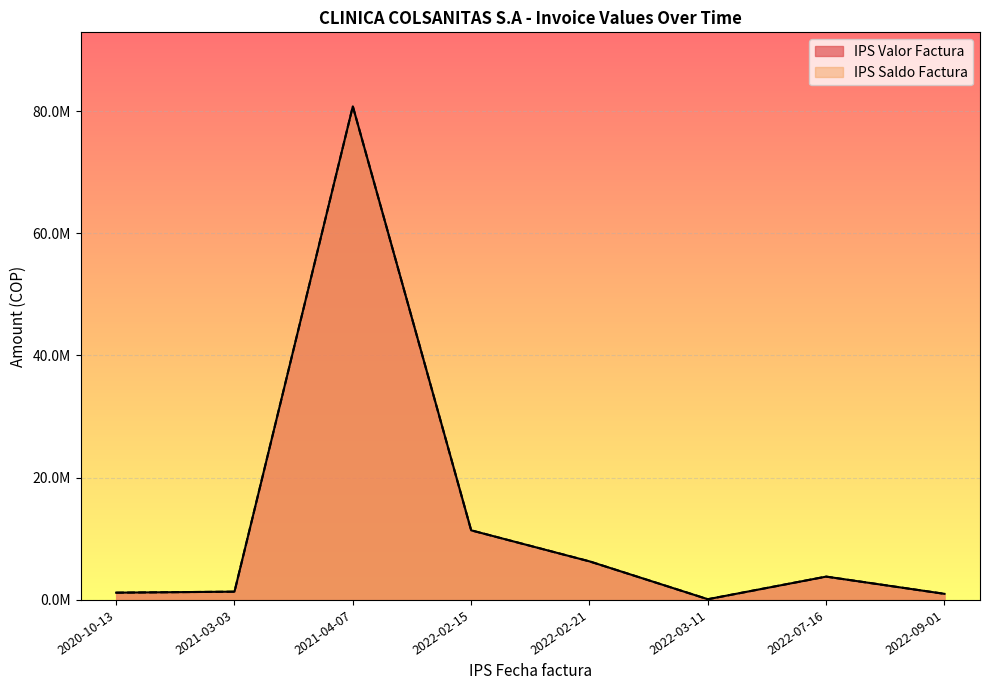

Which category has the highest value across all series?

2021-04-07